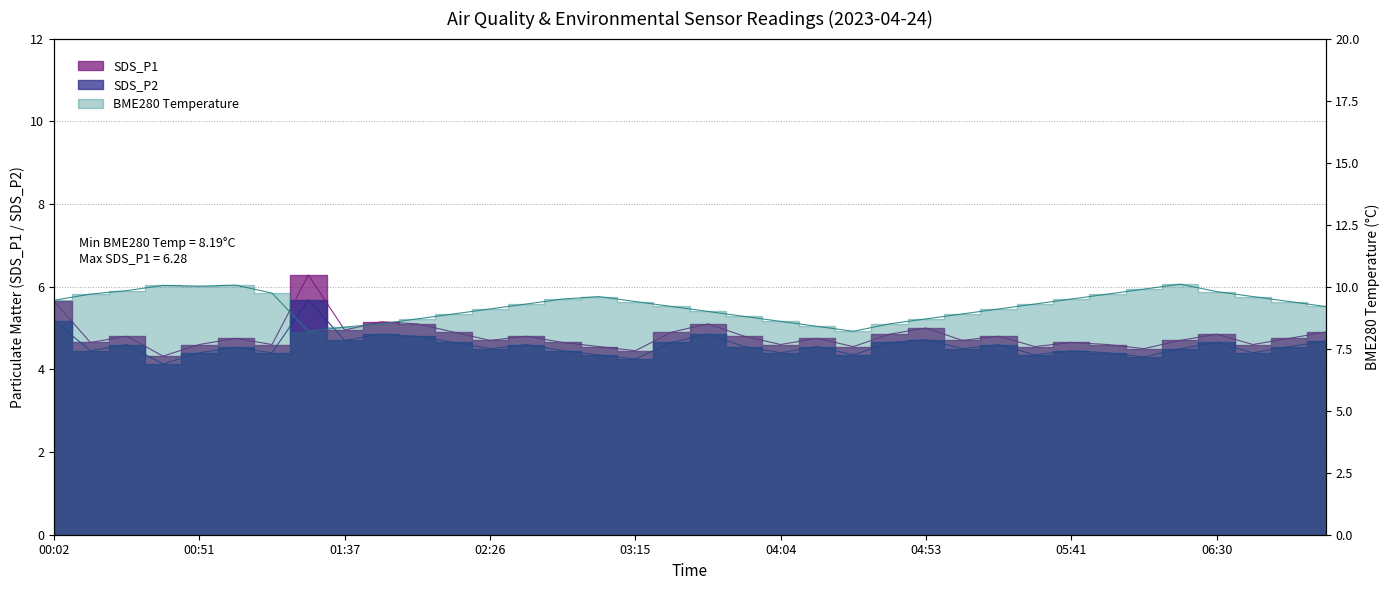

Count the number of categories in the chart.

36